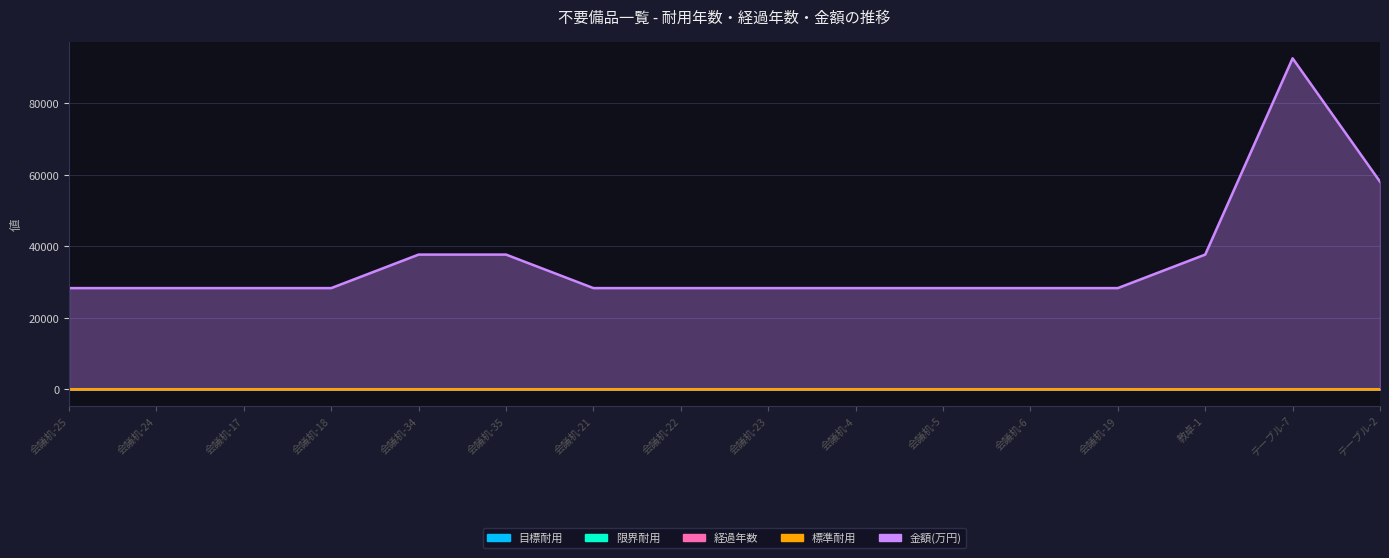

Reading right to left, what are all the values shown in this chart?

目標耐用: 30	30	16	30	30	30	30	30	30	30	30	30	30	30	30	30
限界耐用: 40	40	21	40	40	40	40	40	40	40	40	40	40	40	40	40
経過年数: 30	29	30	30	30	30	30	30	30	30	30	30	30	30	30	30
標準耐用: 15	15	8	15	15	15	15	15	15	15	15	15	15	15	15	15
金額(万円): 58092	92597	37698	28325	28325	28325	28325	28325	28325	28325	37698	37698	28325	28325	28325	28325